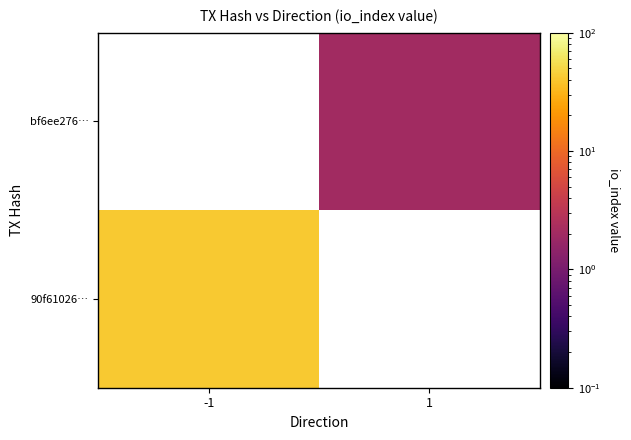

Which series has the largest range (max minus min)?

90f61026…